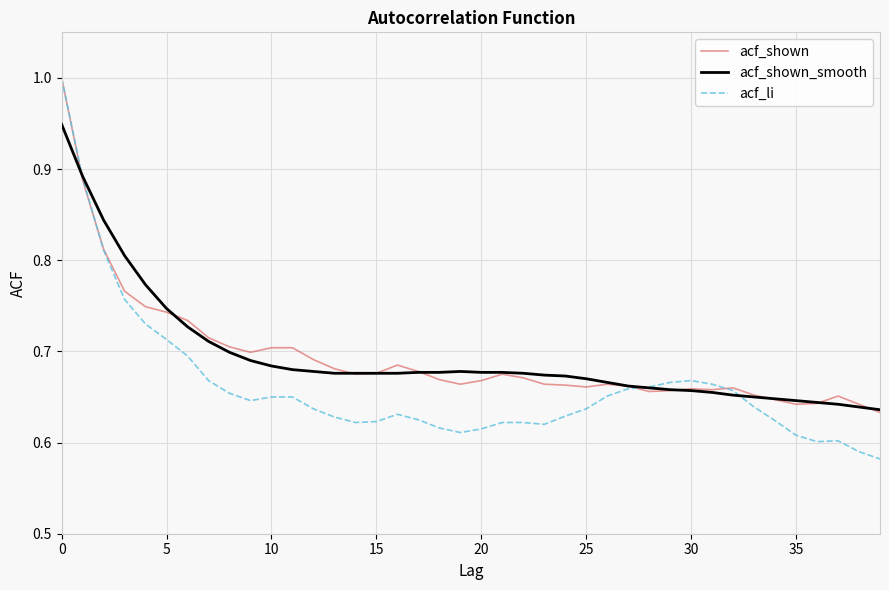

Which series has the widest spread of values?

acf_li